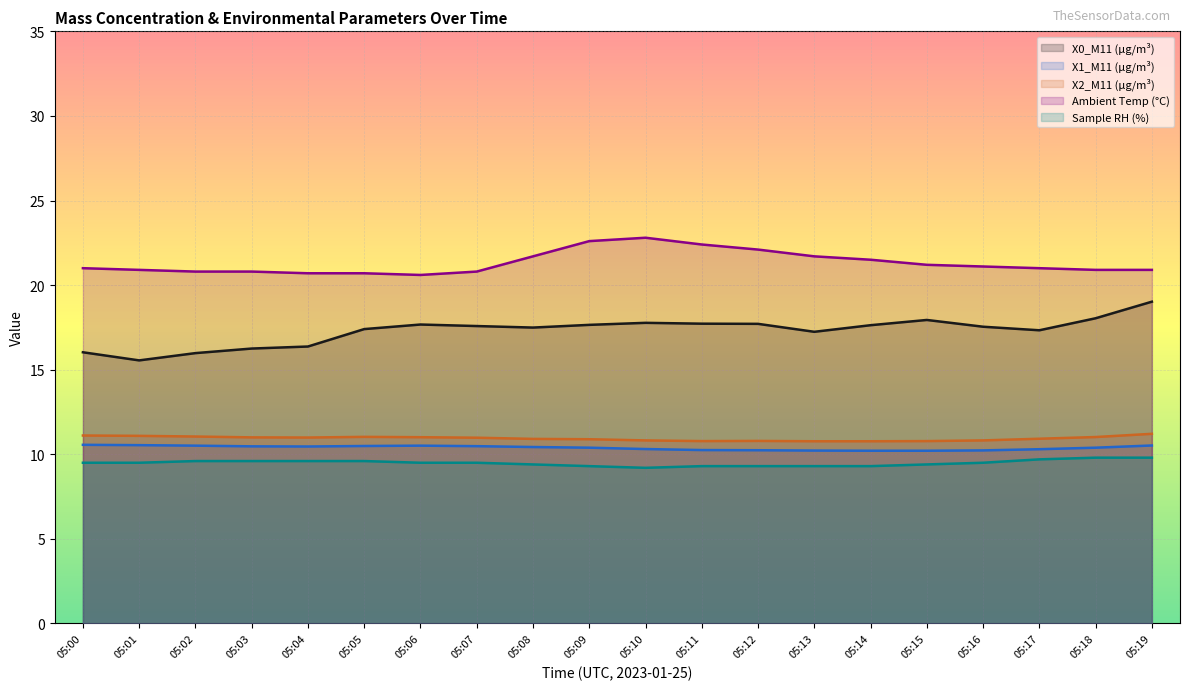

What is the average value of the Sample RH (%) series?

9.5